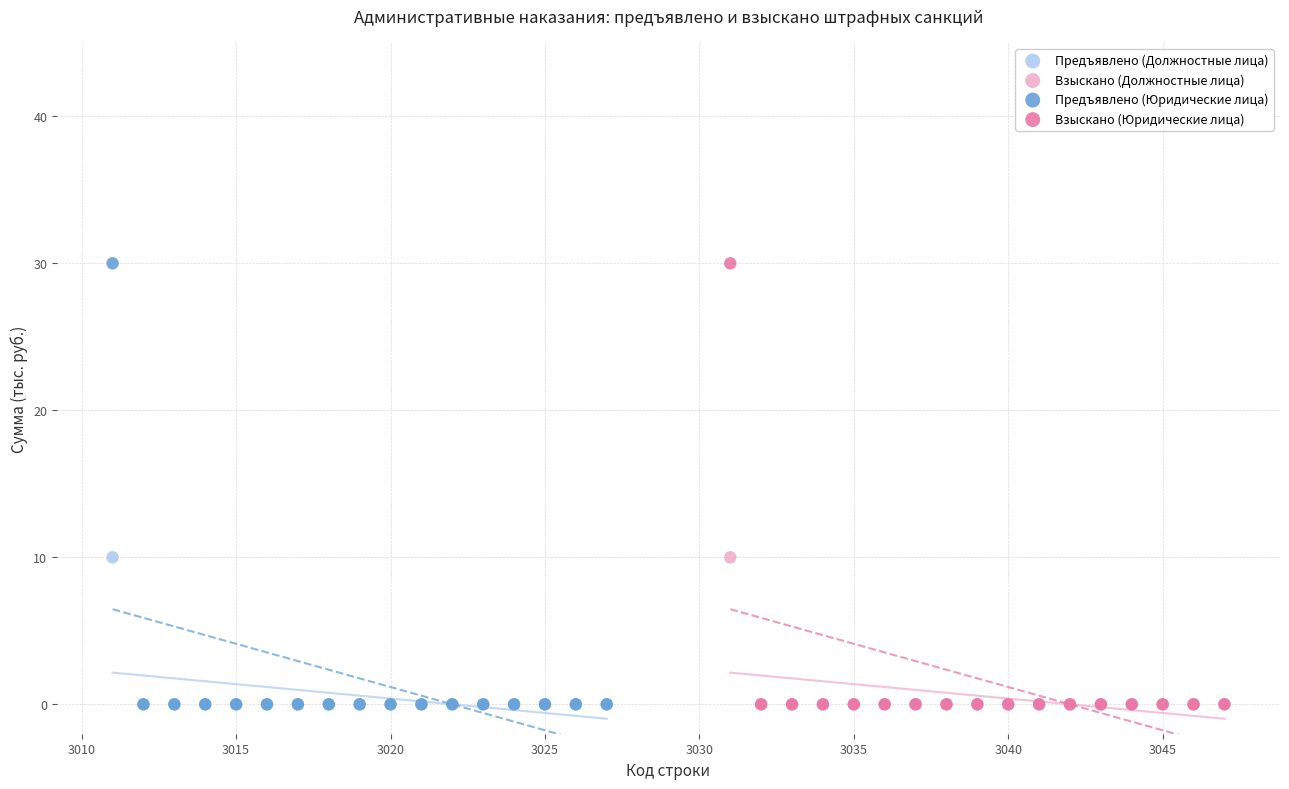

What are all the series names shown in the legend?

Предъявлено (Должностные лица), Взыскано (Должностные лица), Предъявлено (Юридические лица), Взыскано (Юридические лица)